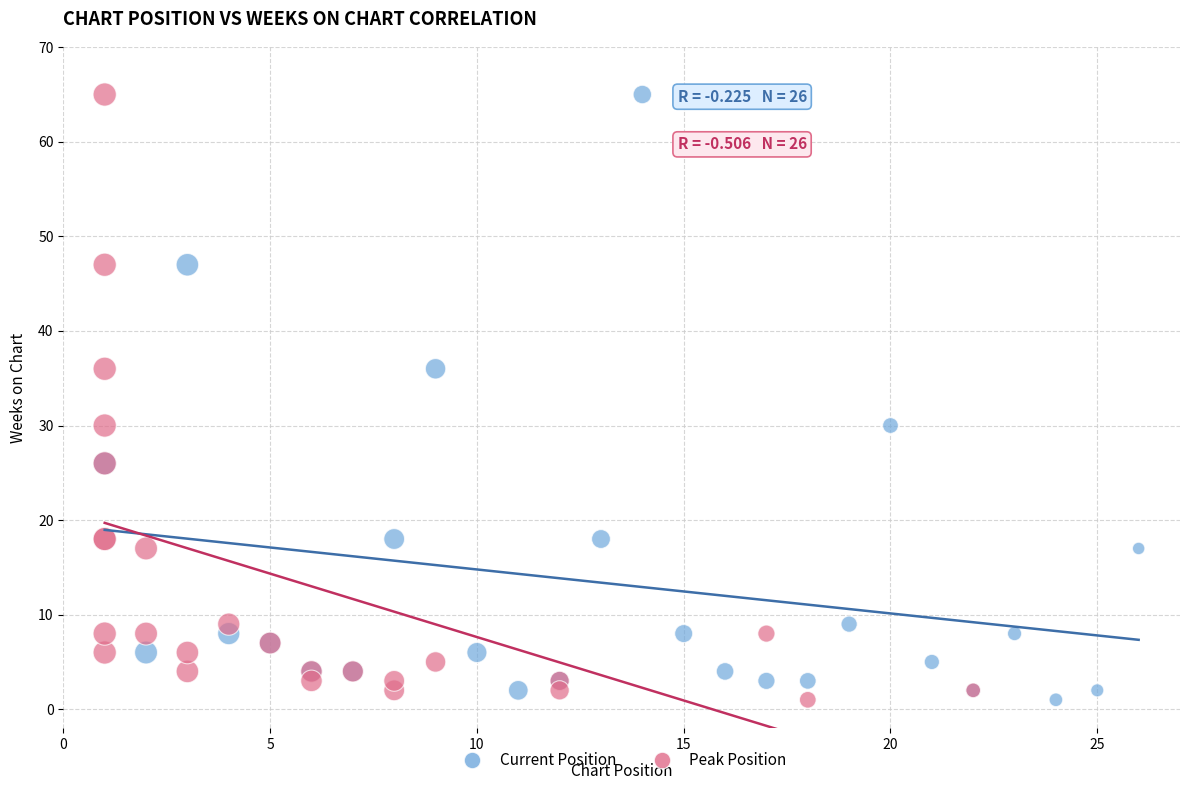

What are all the series names shown in the legend?

Current Position, Peak Position